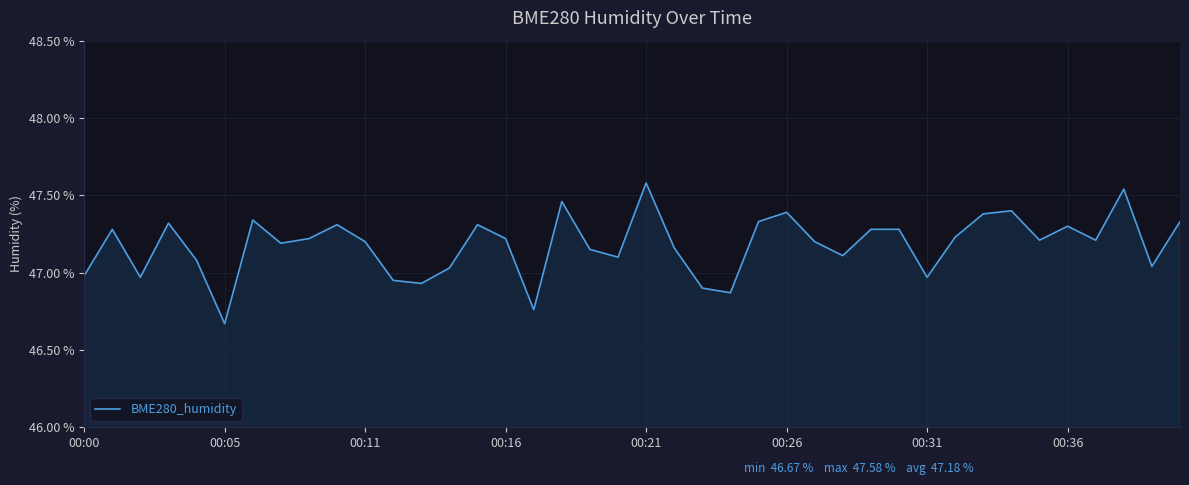

How many series are shown in this chart?

1